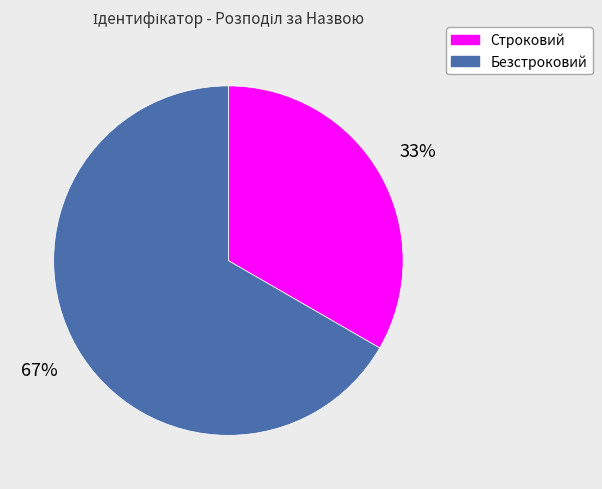

How many segments does this pie chart have?

2